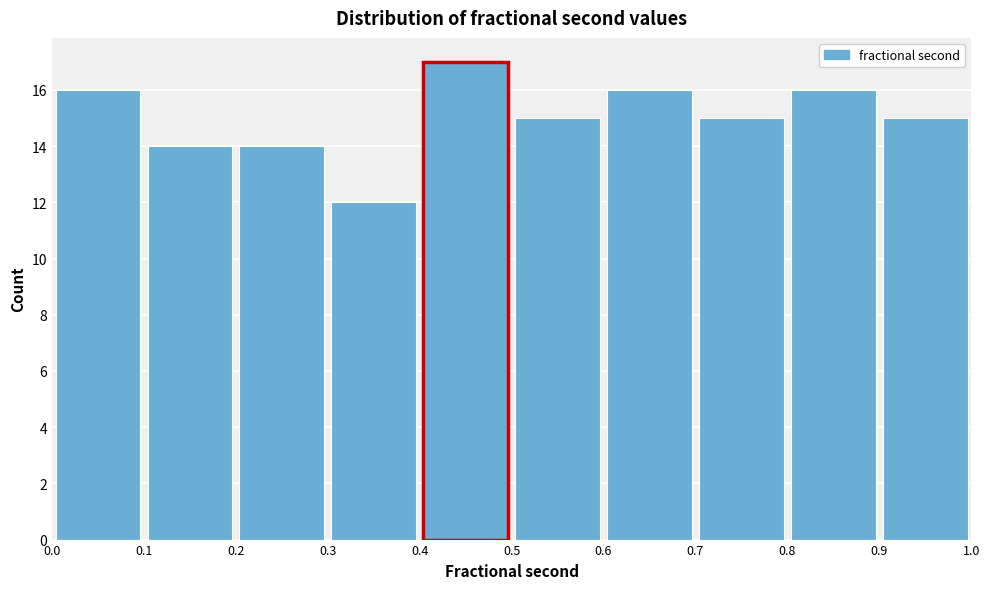

Reading left to right, list every bar in this chart as the range it spans on the x-axis followed by its height. The values are not printed on the chart, so give them approximately, as read against the axis.

0.0 to 0.1: 16
0.1 to 0.2: 14
0.2 to 0.3: 14
0.3 to 0.4: 12
0.4 to 0.5: 17
0.5 to 0.6: 15
0.6 to 0.7: 16
0.7 to 0.8: 15
0.8 to 0.9: 16
0.9 to 1.0: 15